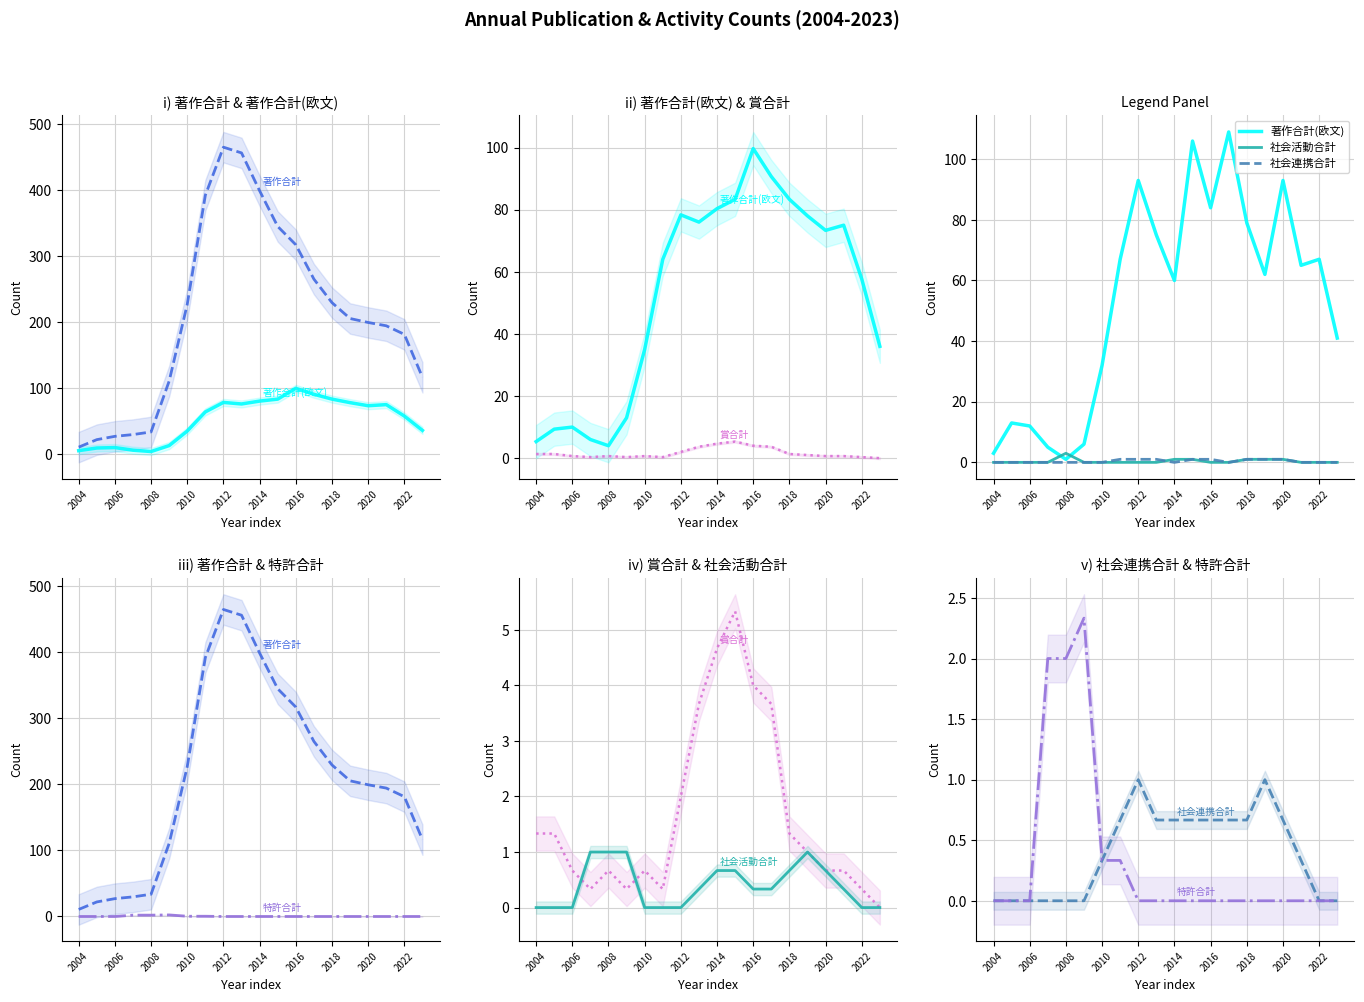

In 社会活動合計, how many points are higher than both neighbors (excluding endpoints)?

1